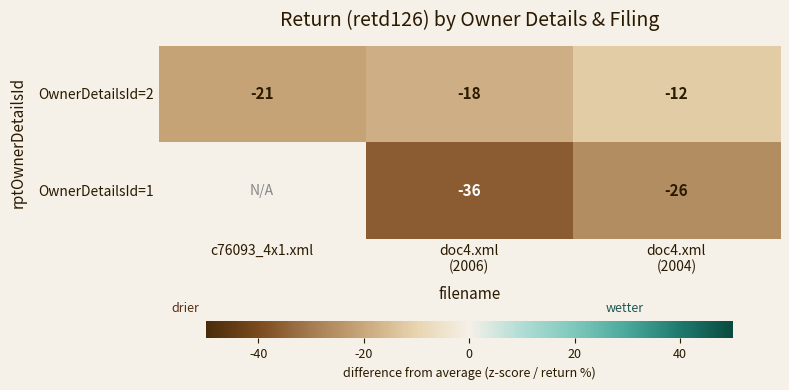

What is the difference between the maximum and second lowest values in the OwnerDetailsId=2 series?

6